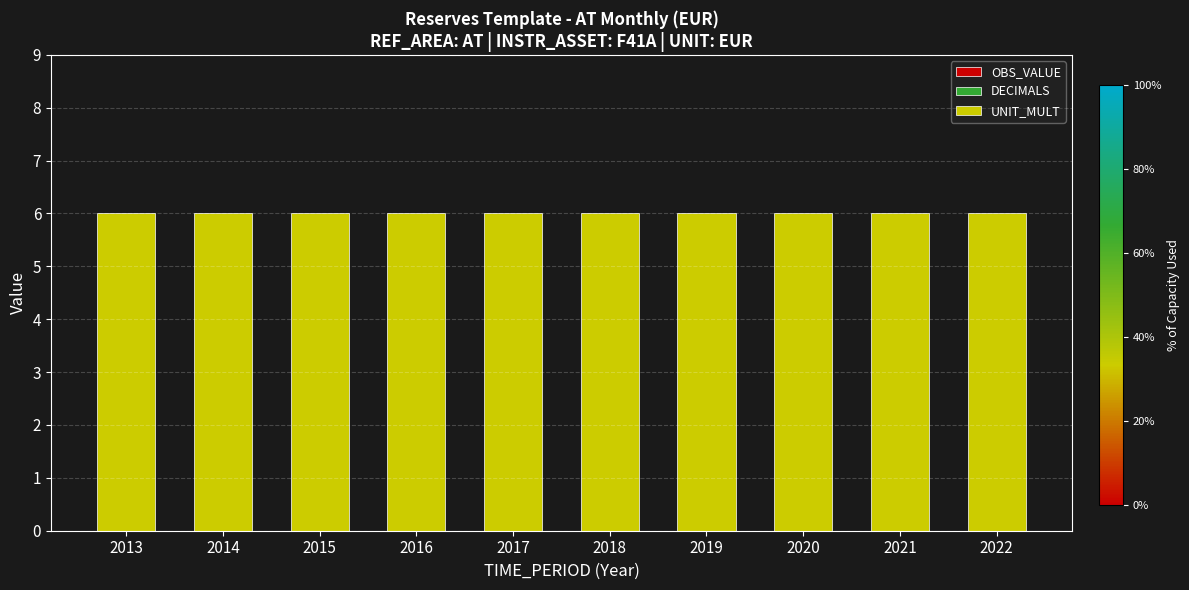

Which series has the widest spread of values?

OBS_VALUE